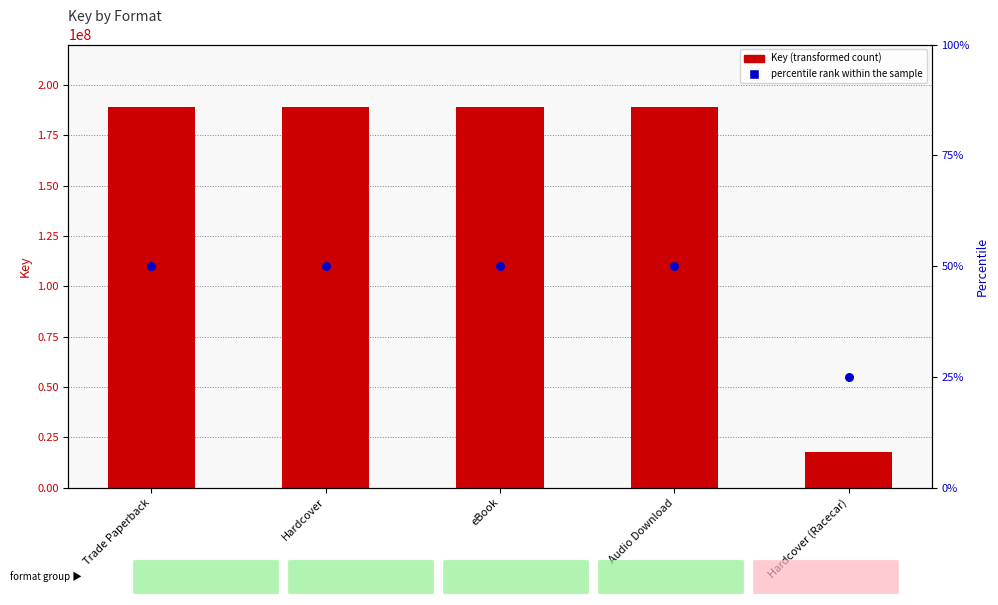

Which series has the largest Y range (max minus min)?

Key (transformed count)